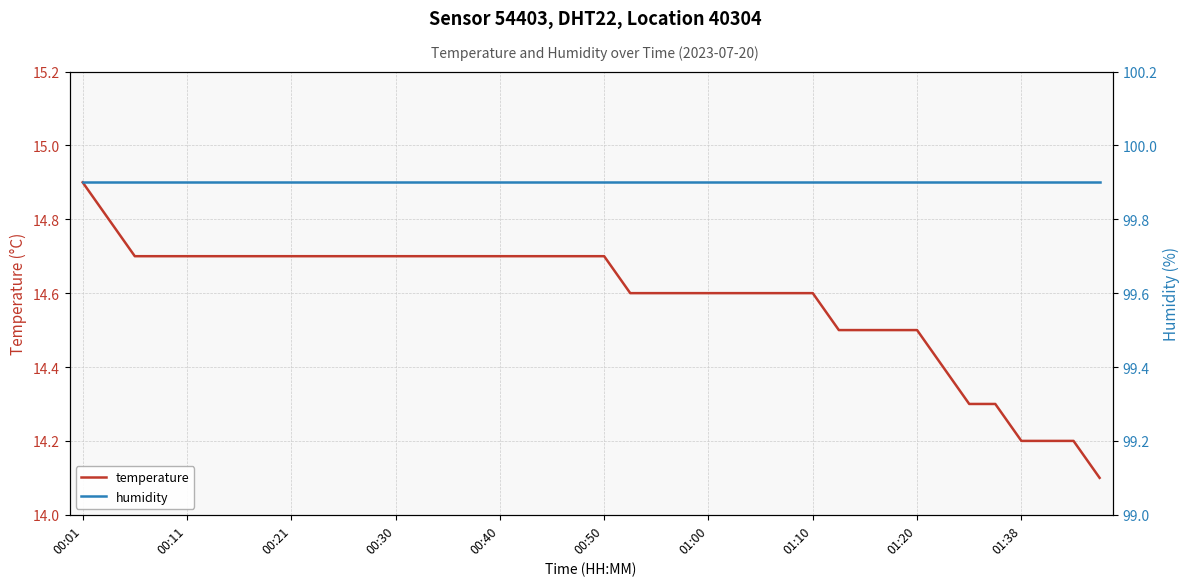

The temperature series shows 14.7 at 00:11. True or false?

True